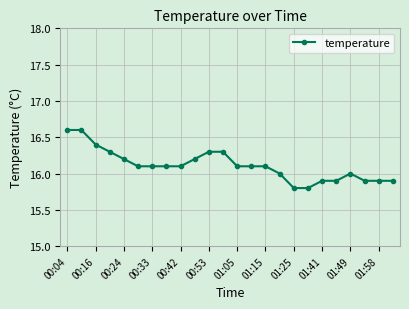

What is the difference between the second highest and second lowest values?

0.8